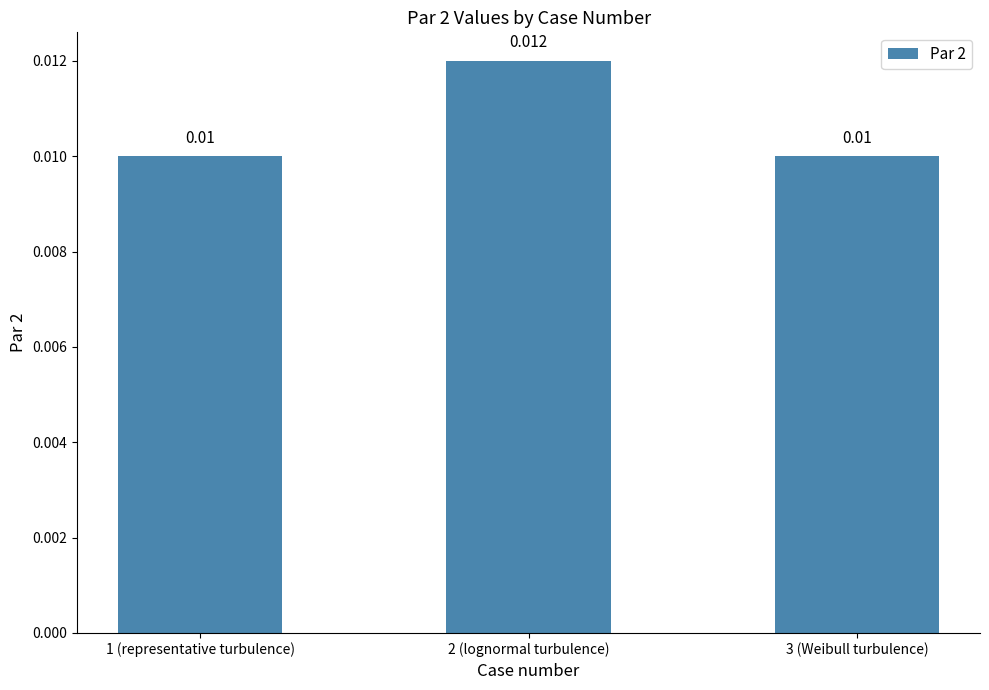

Which has a higher value, 2 (lognormal turbulence) or 1 (representative turbulence)?

2 (lognormal turbulence)